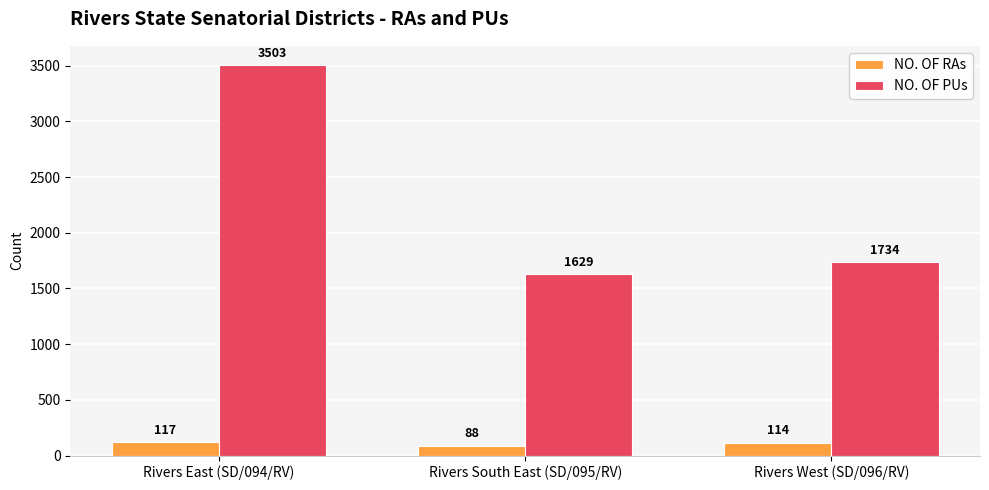

What is the sum of all NO. OF RAs values?

319